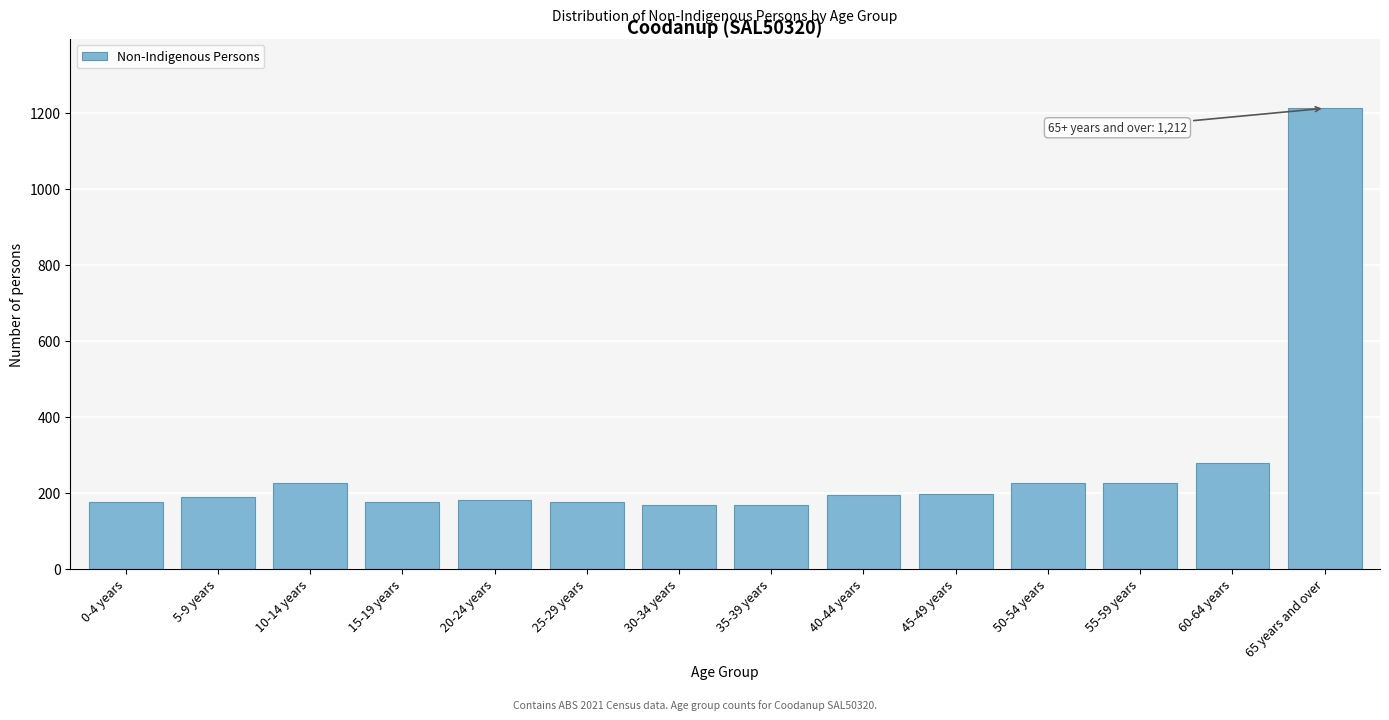

What is the label of the 6th bar from the right?

40-44 years